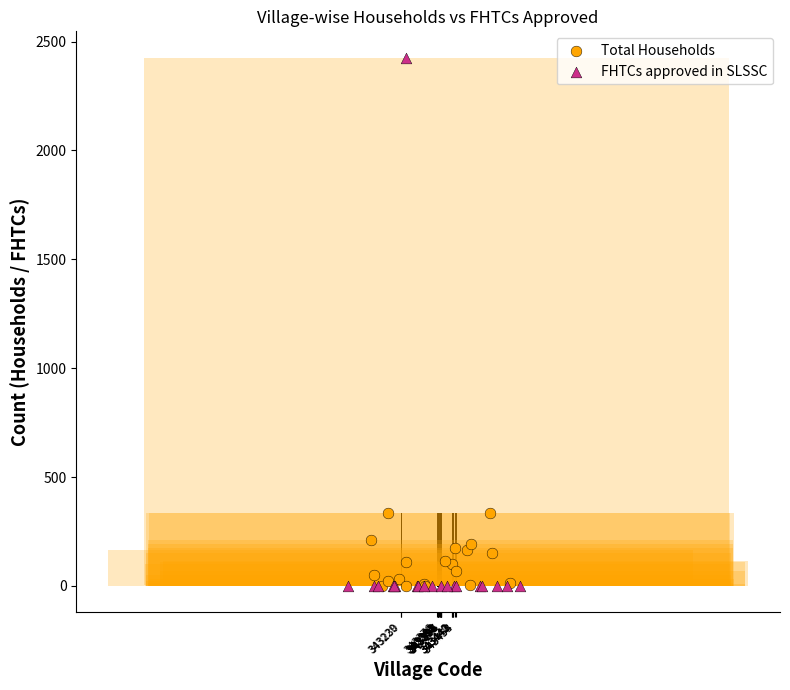

Which series contains the highest Y value?

FHTCs approved in SLSSC